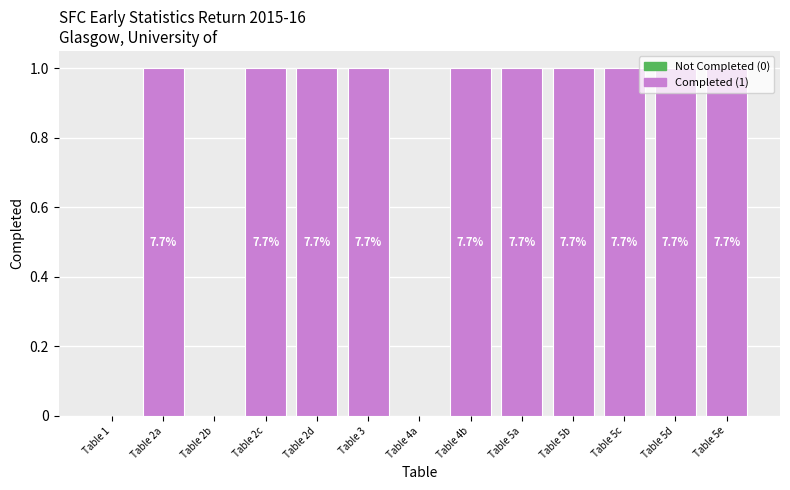

Which category has the lowest value across all series?

Table 1